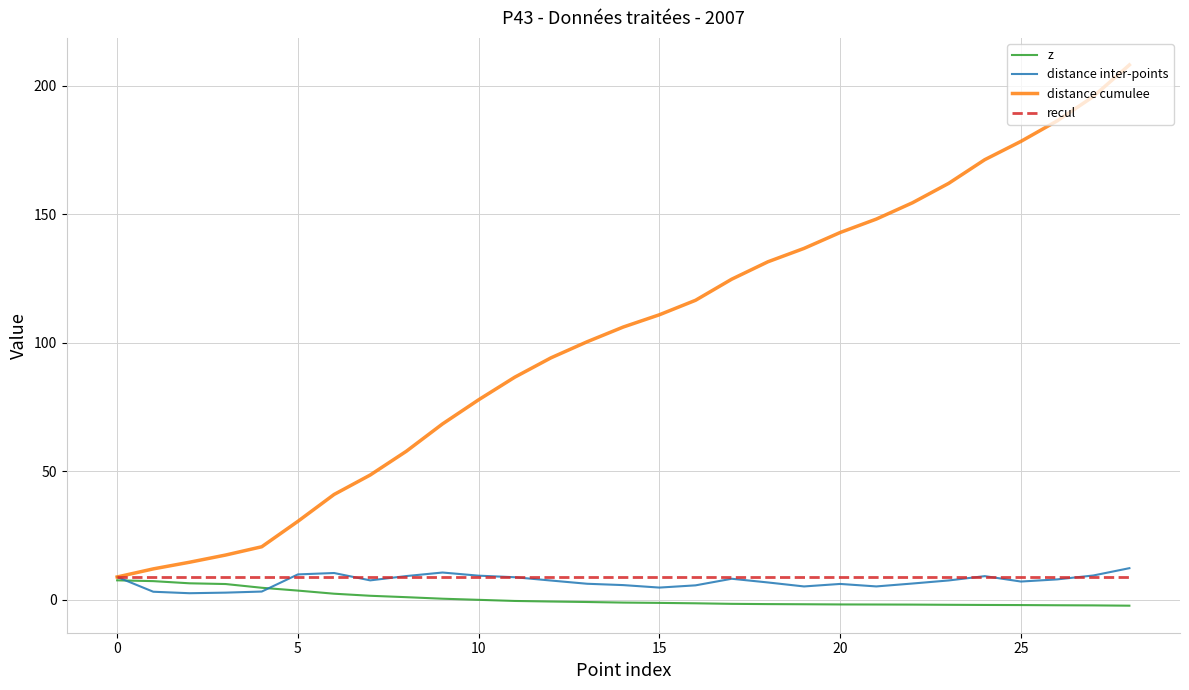

Which series has the widest spread of values?

distance cumulee